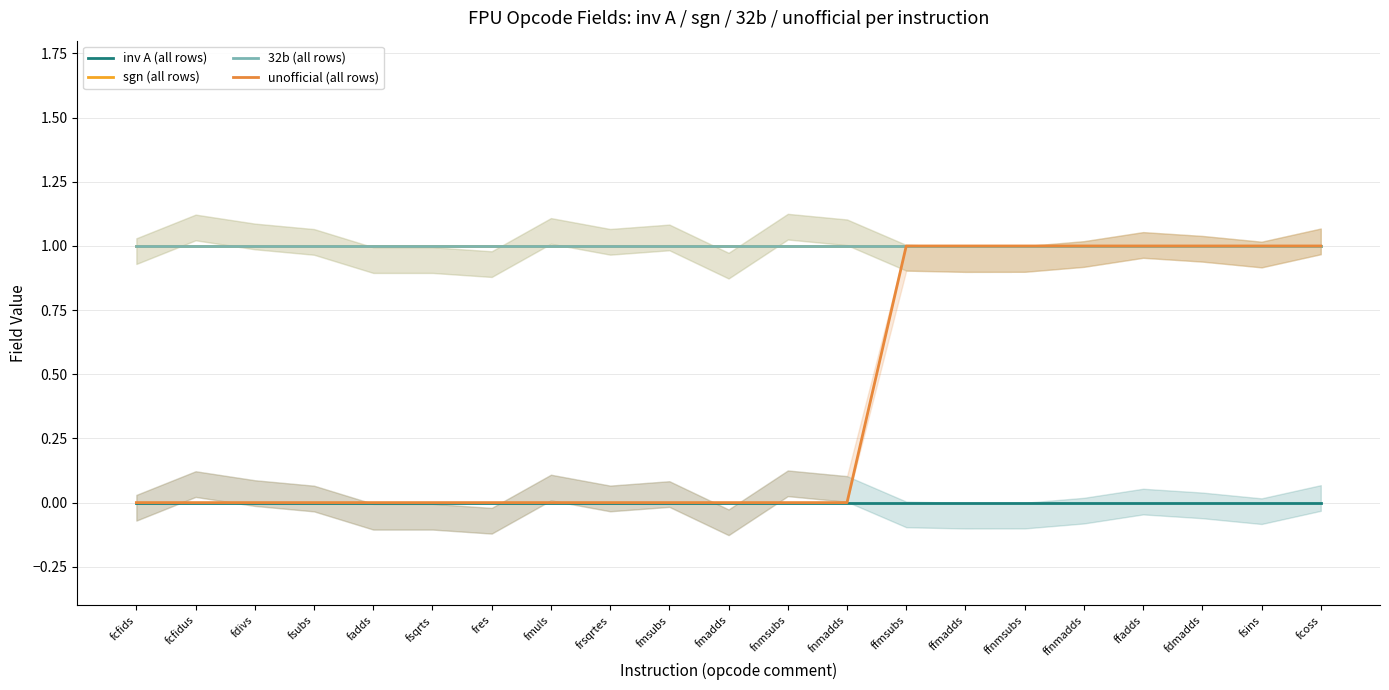

Is it true that 32b (all rows) equals 0 at ffnmadds?

False